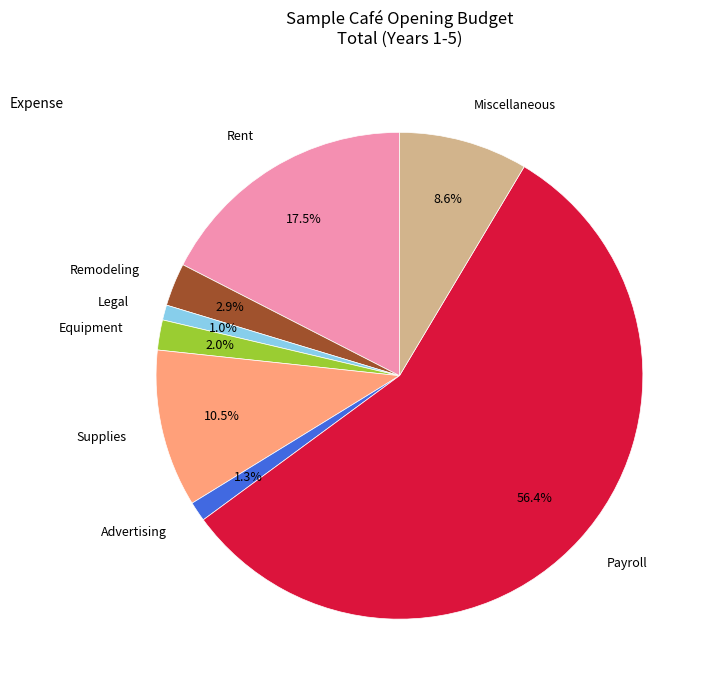

Which has a higher value, Equipment or Payroll?

Payroll